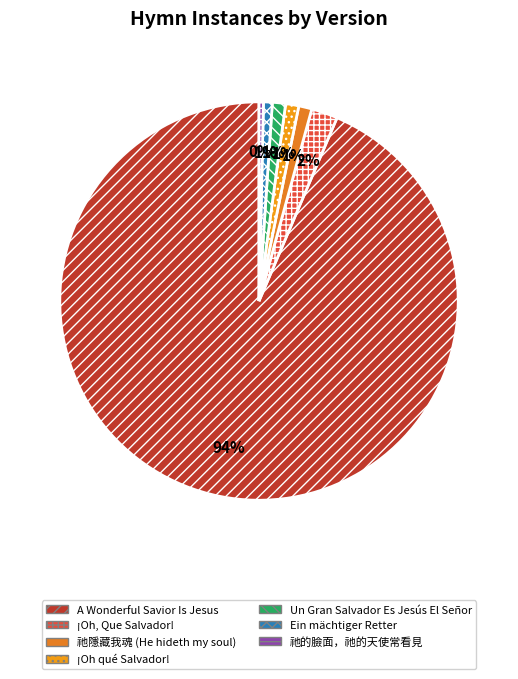

Is it true that ¡Oh qué Salvador! is 1% of the pie?

True